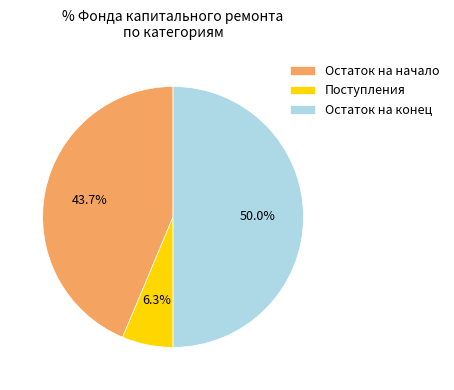

Does Остаток на начало represent more than half of the total?

No